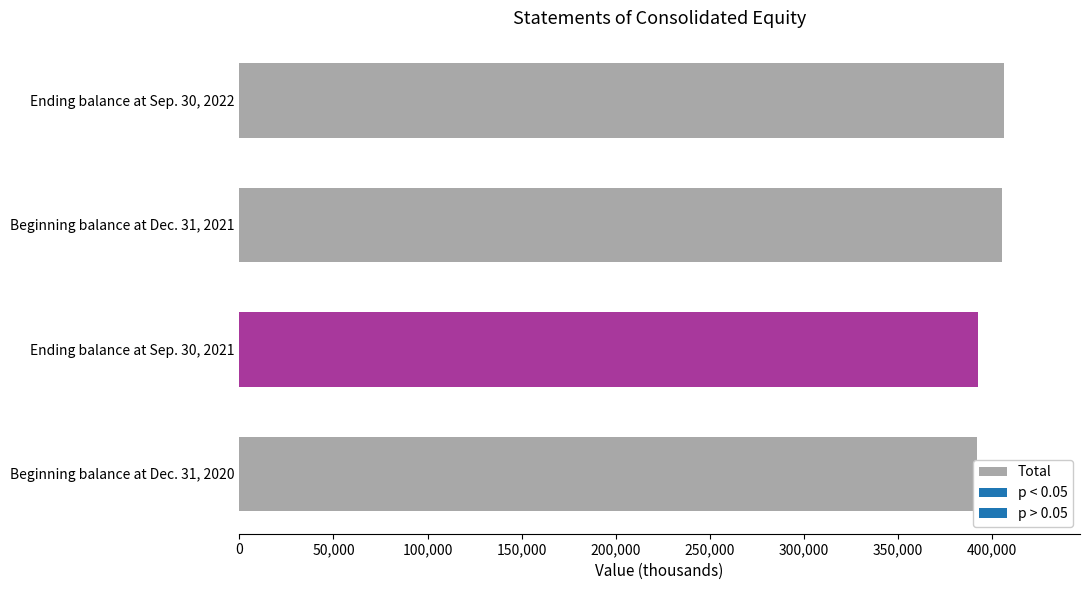

Reading left to right, list all the values displayed in this chart.

391760	392629	405303	406050